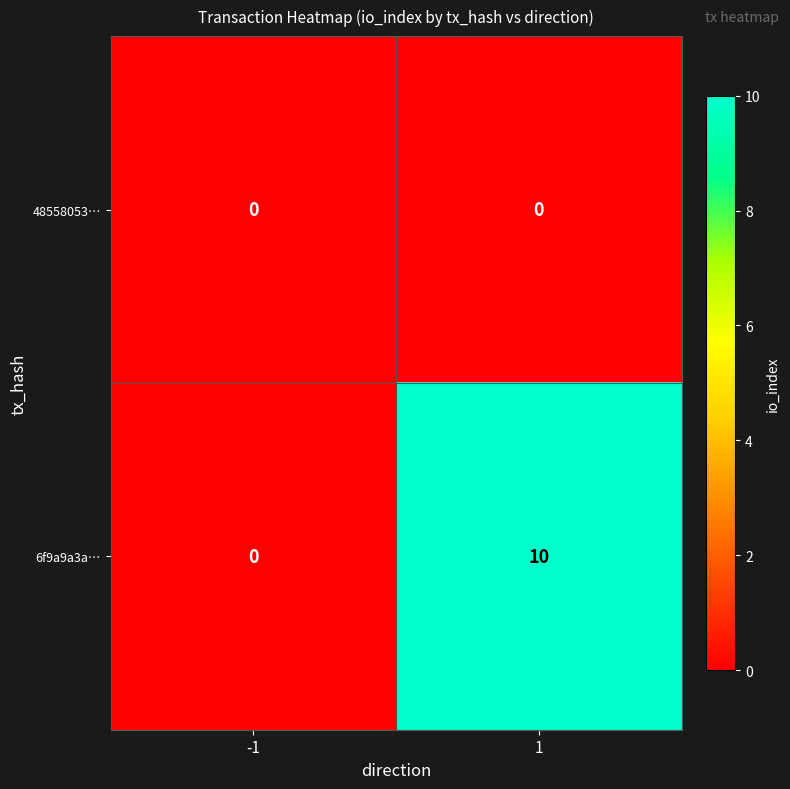

List the series in order of their peak value, lowest first.

48558053…, 6f9a9a3a…